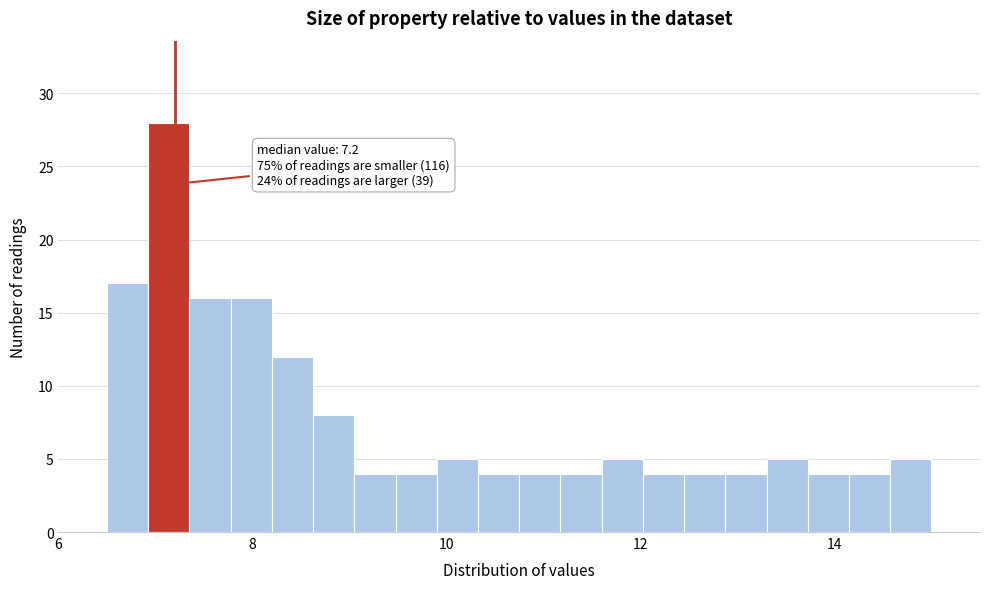

Around what value on the x-axis is the tallest bar? Give the approximate position of its centre, as read against the axis.

7.2